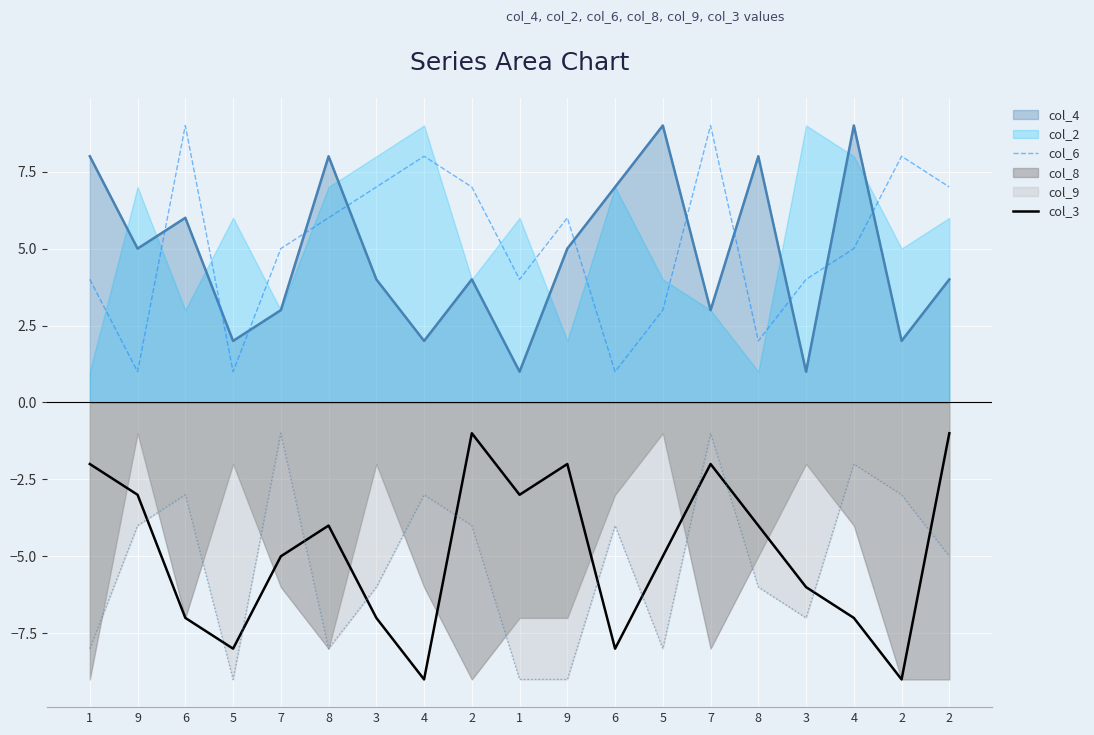

What is the average value of the col_3 series?

-5